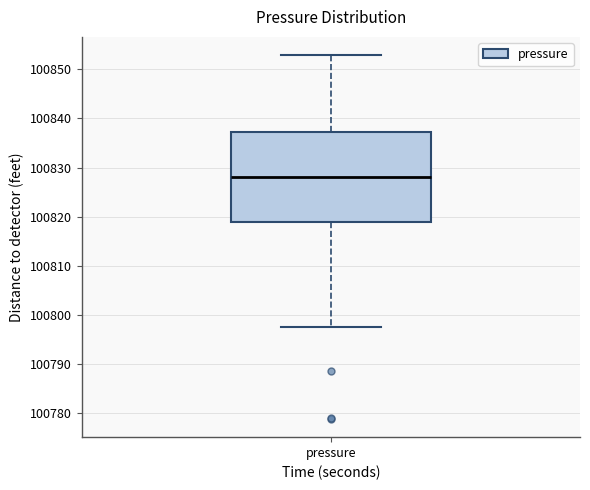

Where is the upper edge of the box for pressure on the y-axis? The values are not printed on the chart, so give them approximately, as read against the axis.

100837